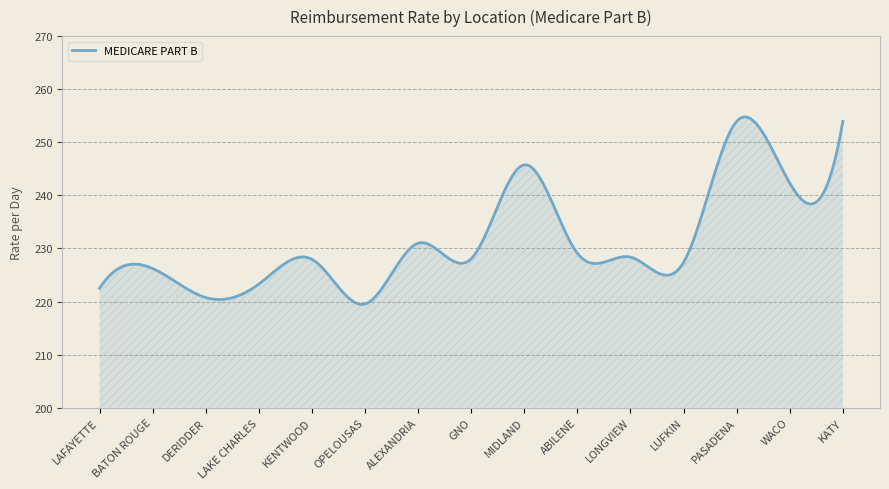

What is the difference between the maximum and minimum values?

35.3